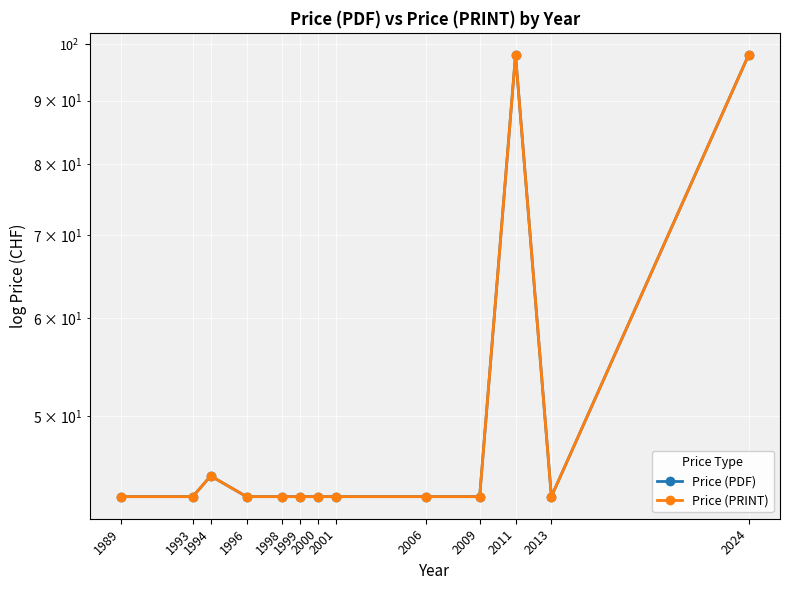

Does the chart display data point markers on the line(s)?

Yes